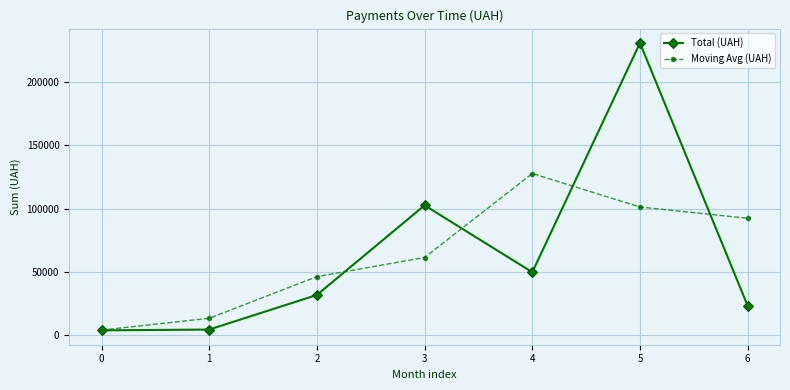

The value of Moving Avg (UAH) at 3 is 61510.2. True or false?

True